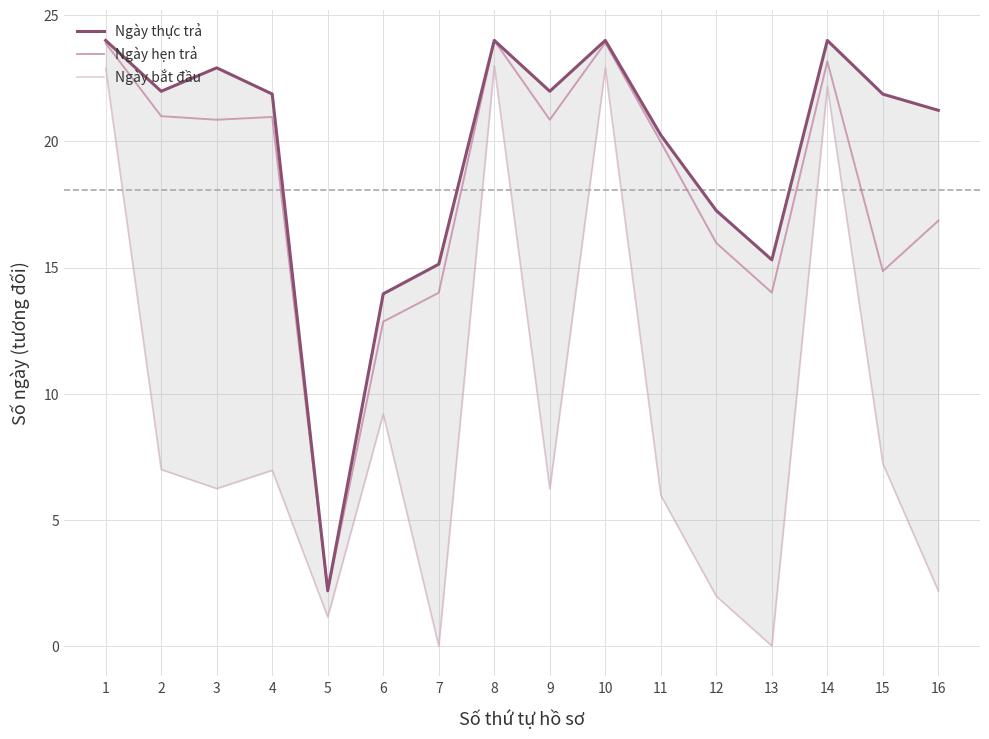

The Ngày thực trả series shows 6.9 at 9. True or false?

False